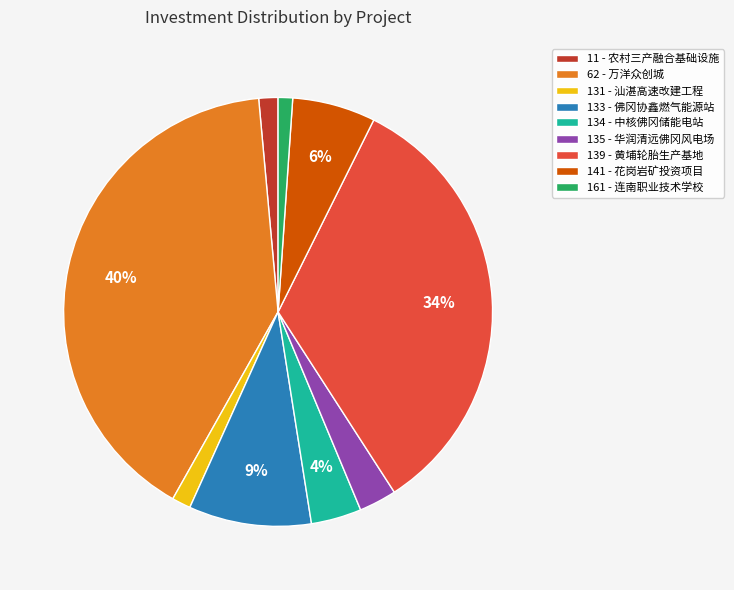

Which has a higher value, 134 or 131?

134